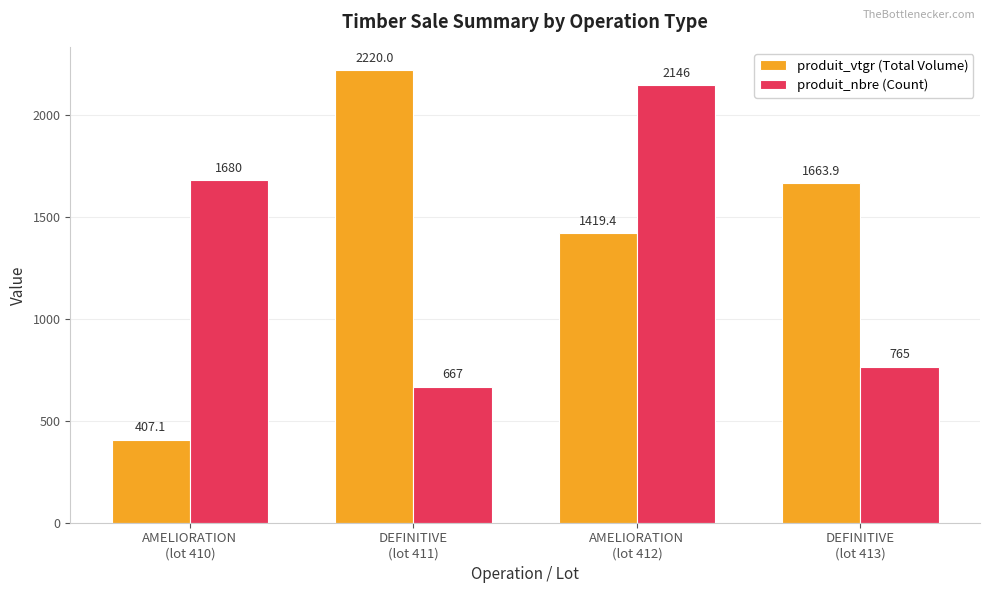

How many data points in produit_vtgr (Total Volume) are above 1663?

2